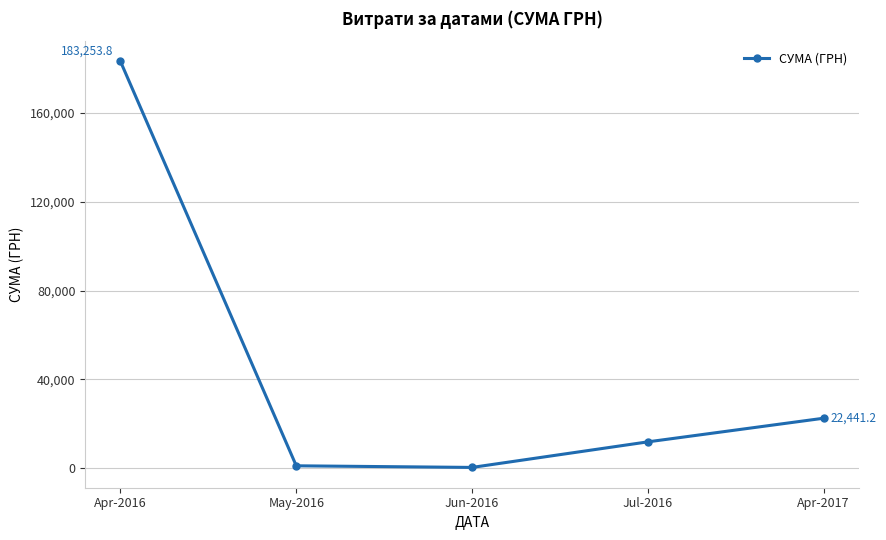

What is the ratio of the value at May-2016 to the value at Jun-2016?

3.8